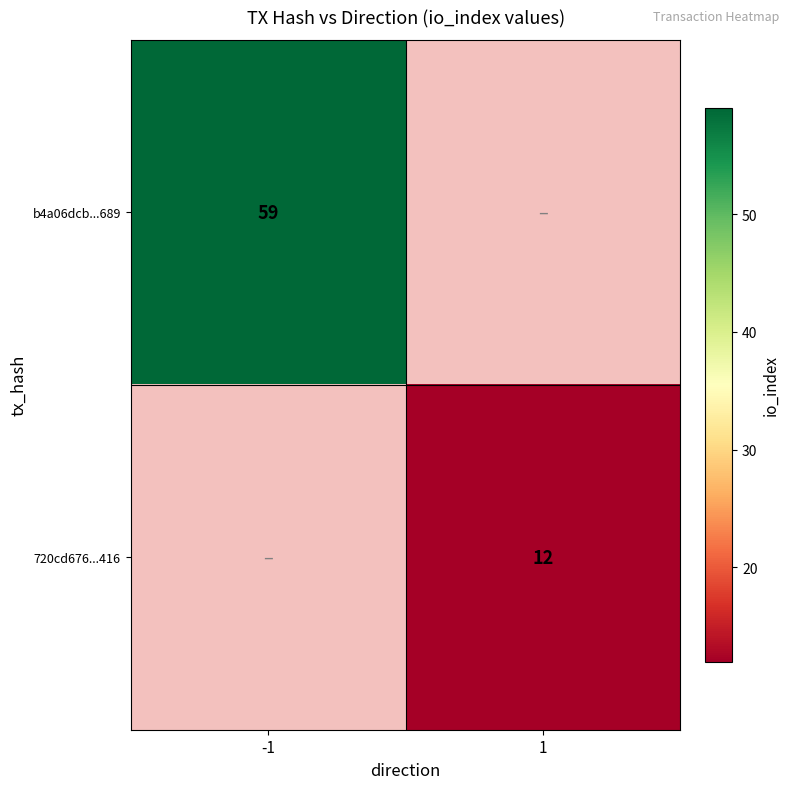

Is the value of 720cd676...416 at 1 greater than the value of b4a06dcb...689 at -1?

No